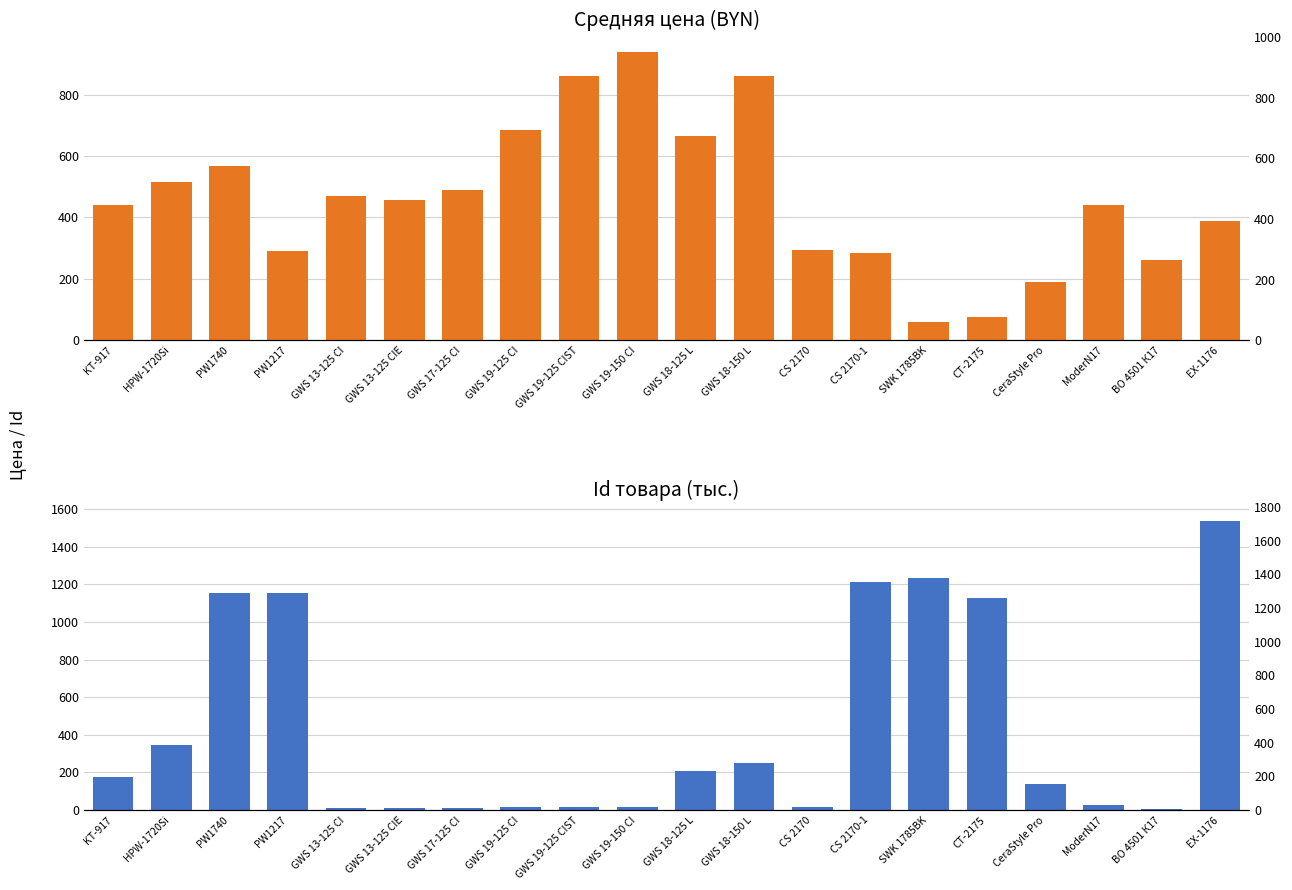

What is the value of the Id товара (тыс.) bar at the 18th from the left?

26.1